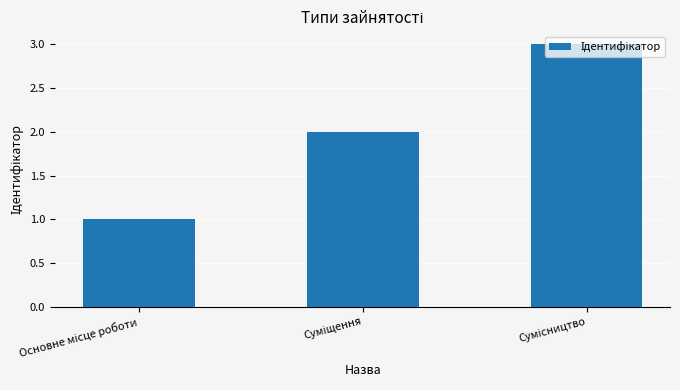

What is the maximum value shown in the chart?

3